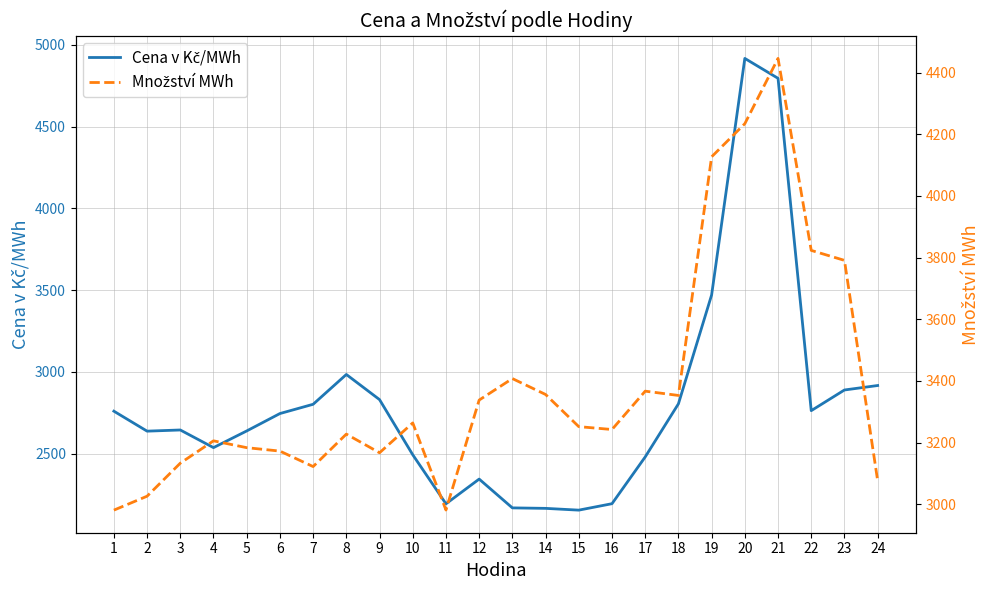

How many data points does each series have?

24